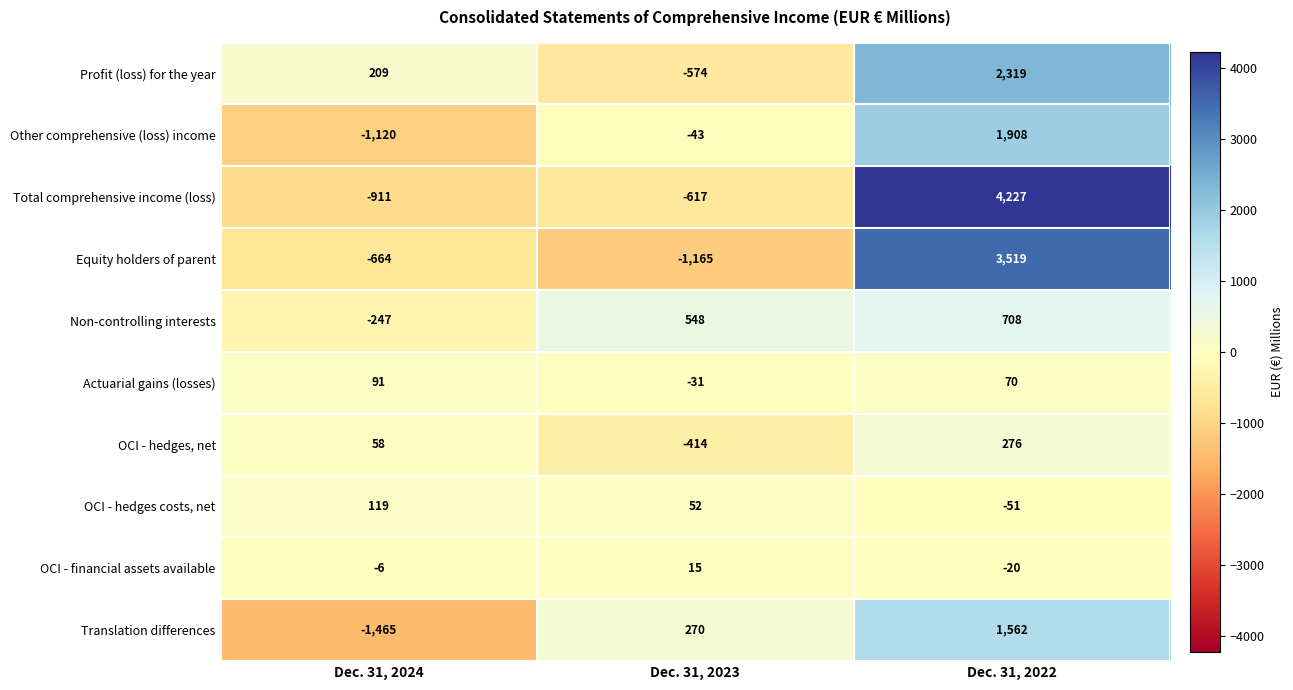

Read the Profit (loss) for the year value at Dec. 31, 2023, to the nearest 50.

-550